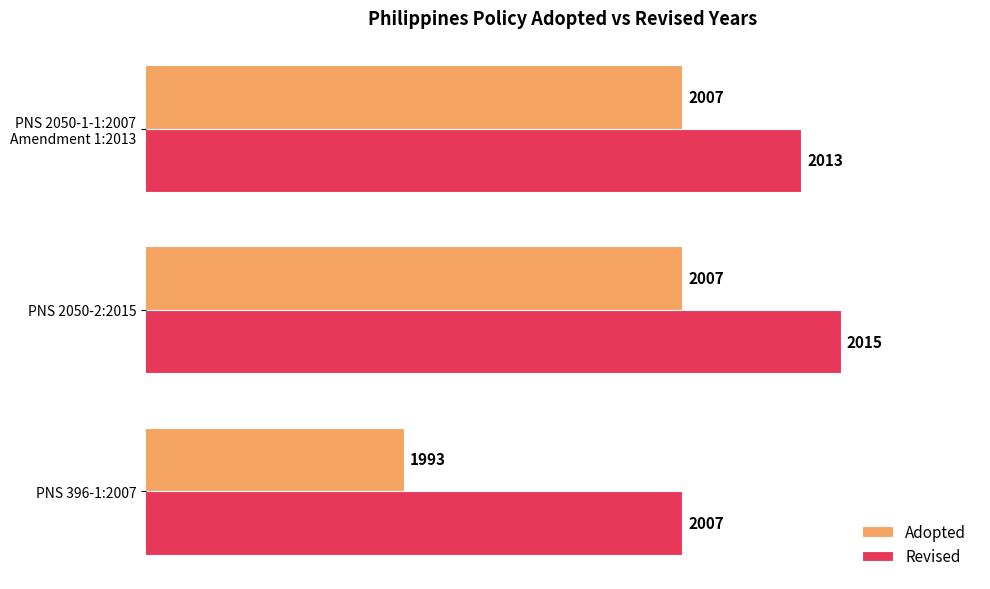

Which series has the widest spread of values?

Adopted